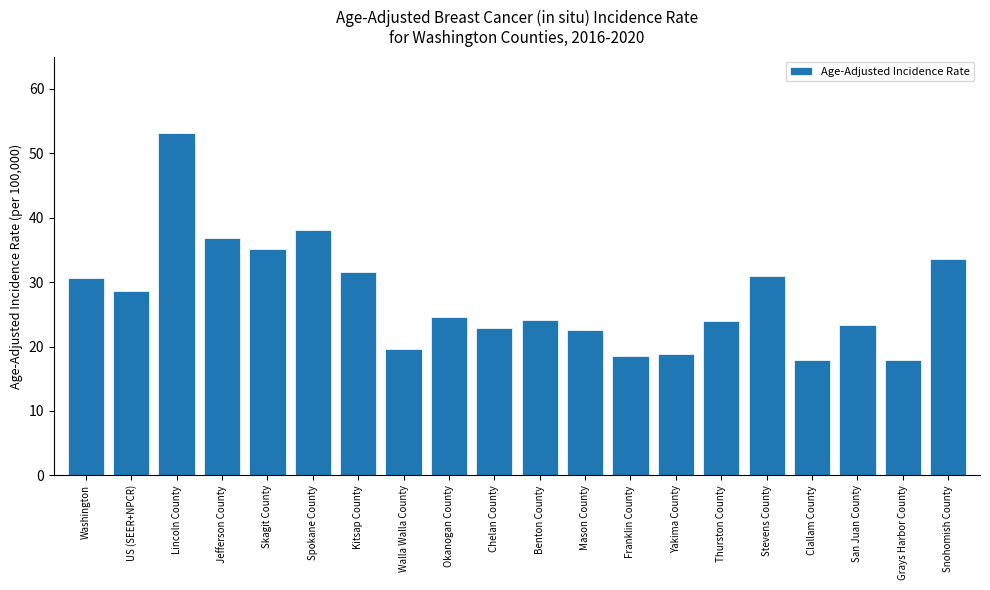

Between Thurston County and Washington, which is larger?

Washington